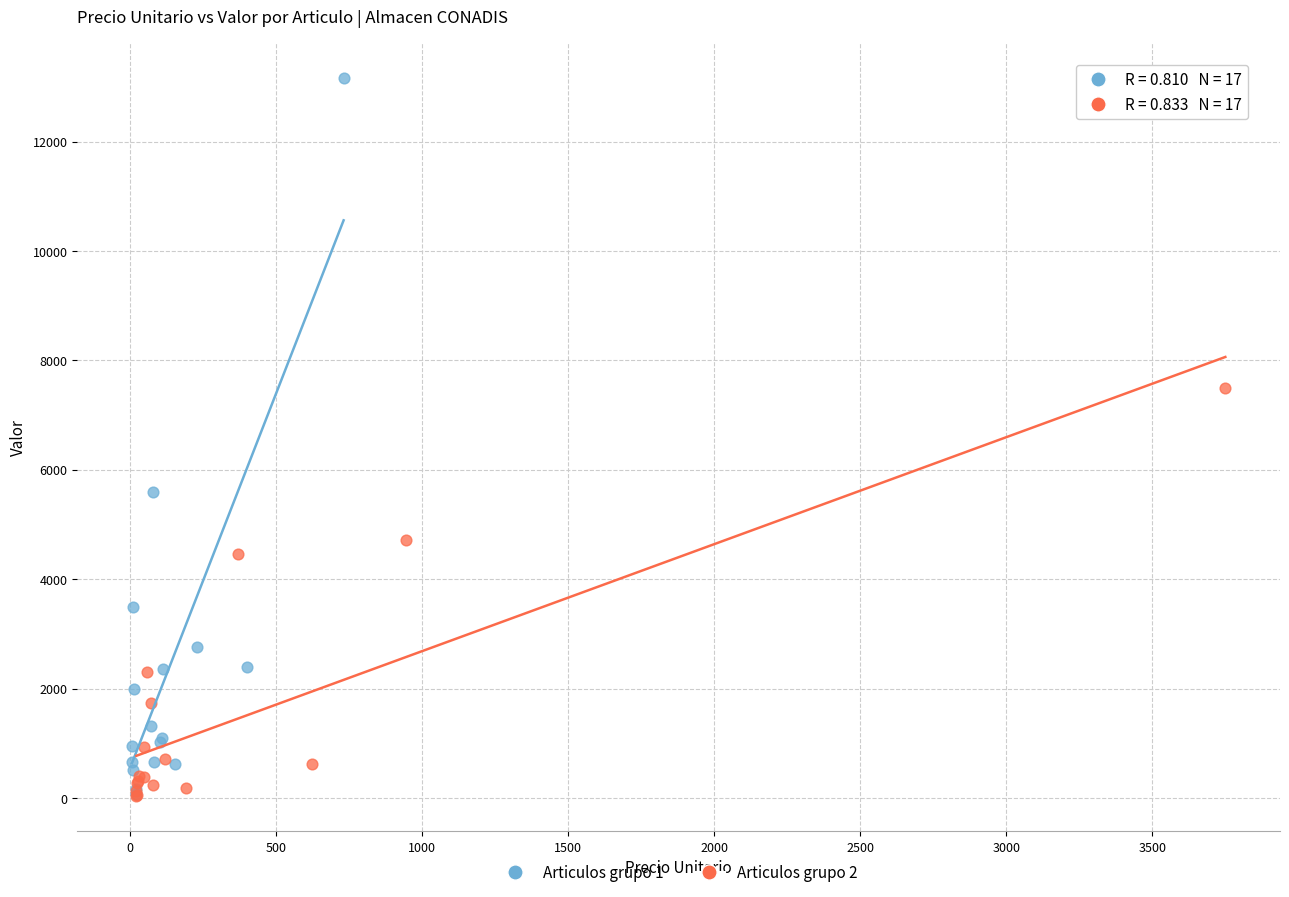

Which series contains the highest Y value?

Articulos grupo 1